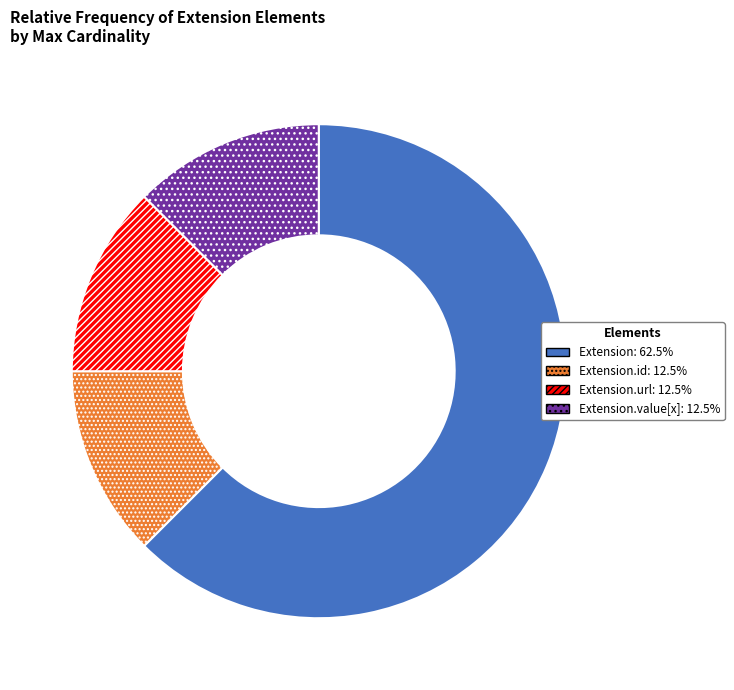

Does any single category account for the majority?

Yes